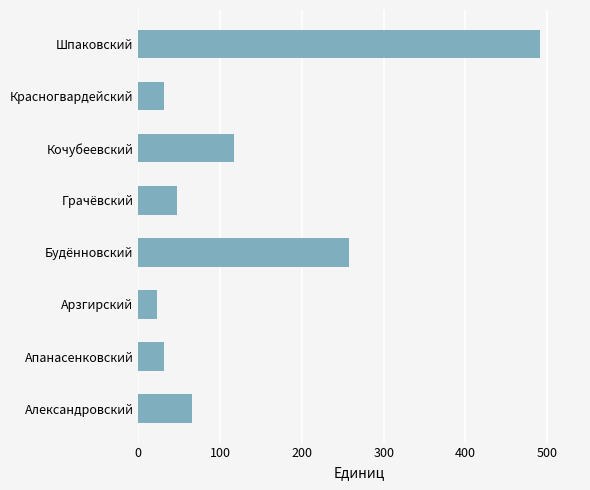

Reading bottom to top, transcribe all the data shown in this chart.

Александровский=65	Апанасенковский=31	Арзгирский=23	Будённовский=257	Грачёвский=47	Кочубеевский=117	Красногвардейский=31	Шпаковский=491